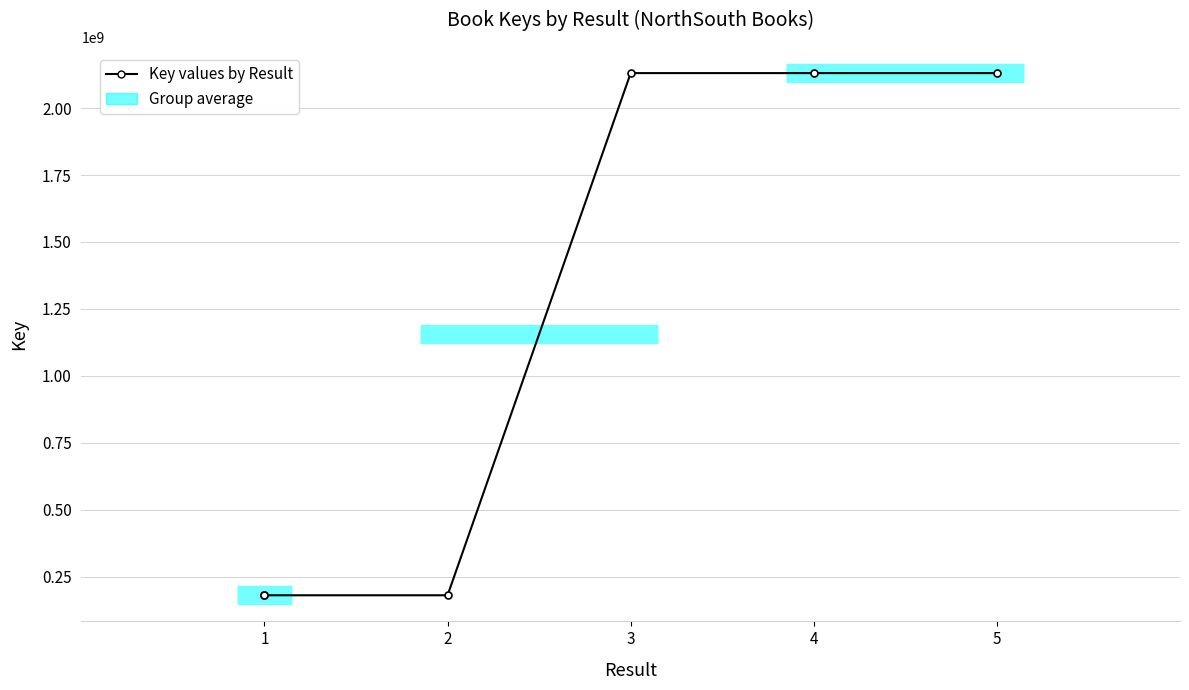

The chart shows a value of 2815432377 at 3. True or false?

False